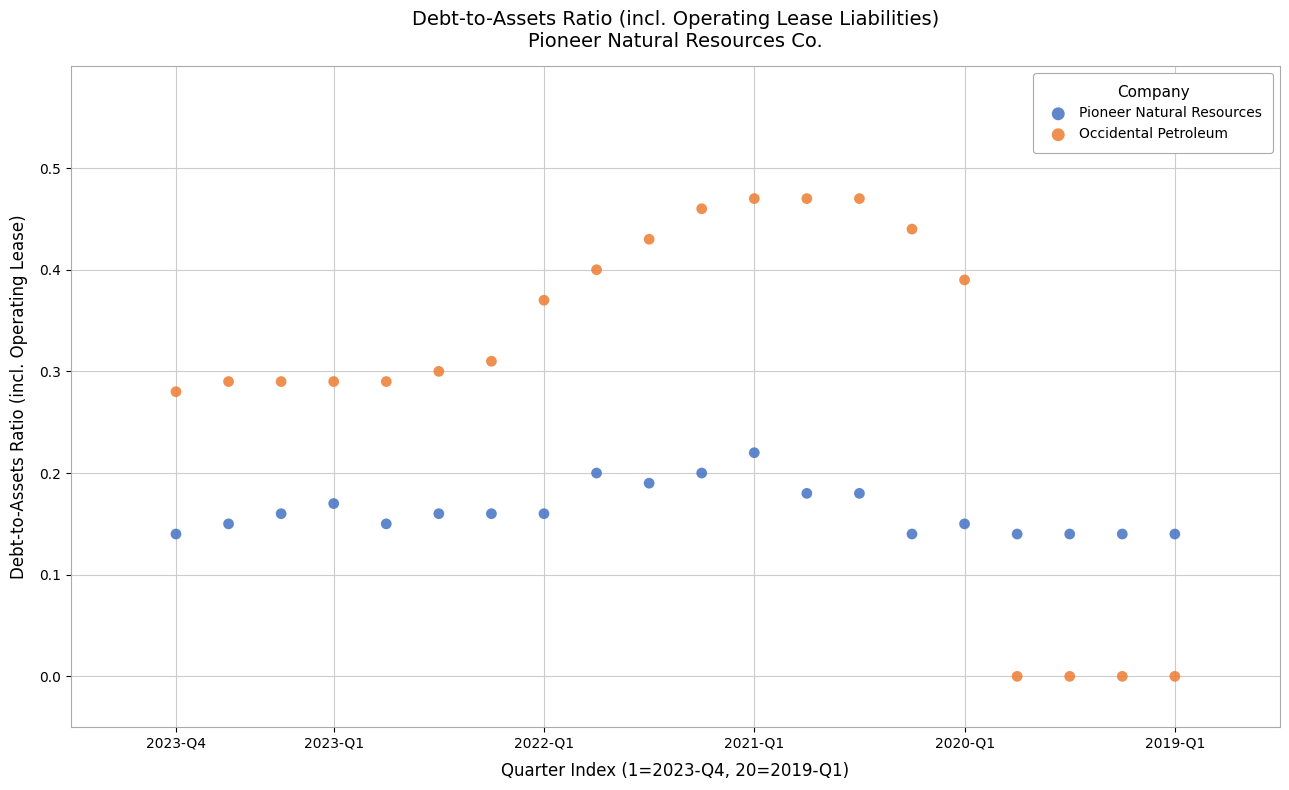

Across all data points, what is the range of X values (max minus min)?

19.0